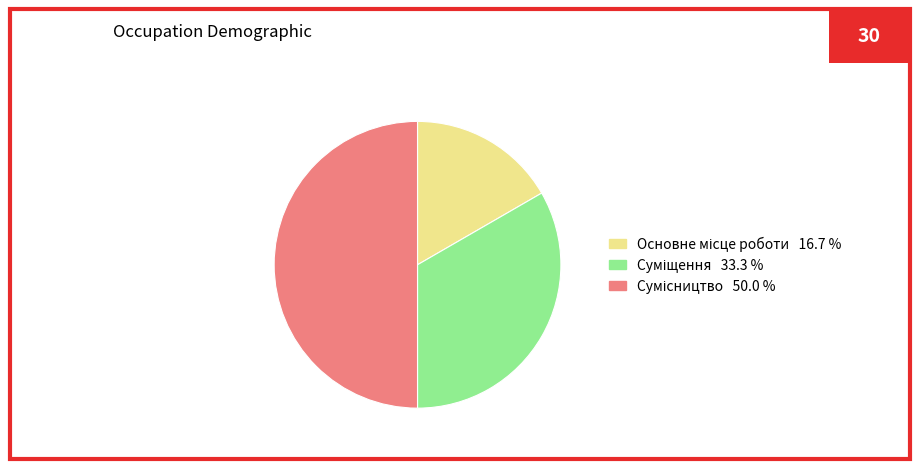

How many segments does this pie chart have?

3